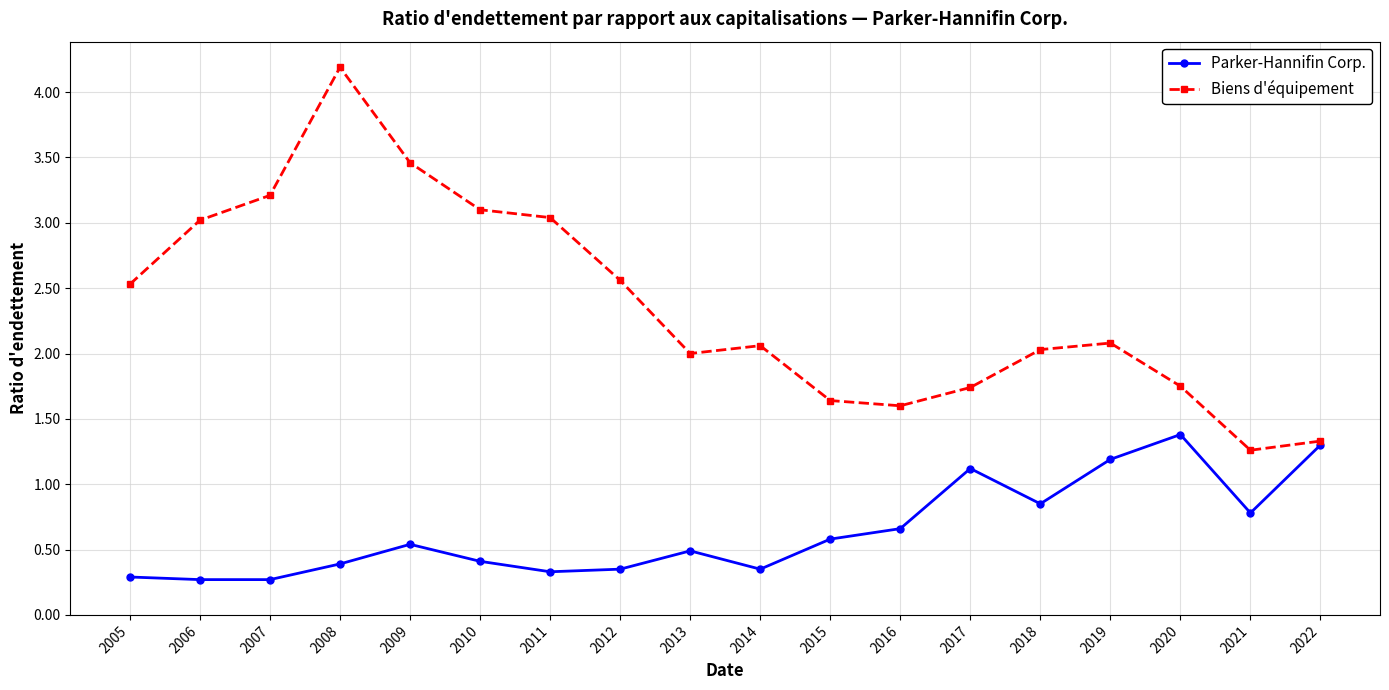

What are all the series names shown in the legend?

Parker-Hannifin Corp., Biens d'équipement